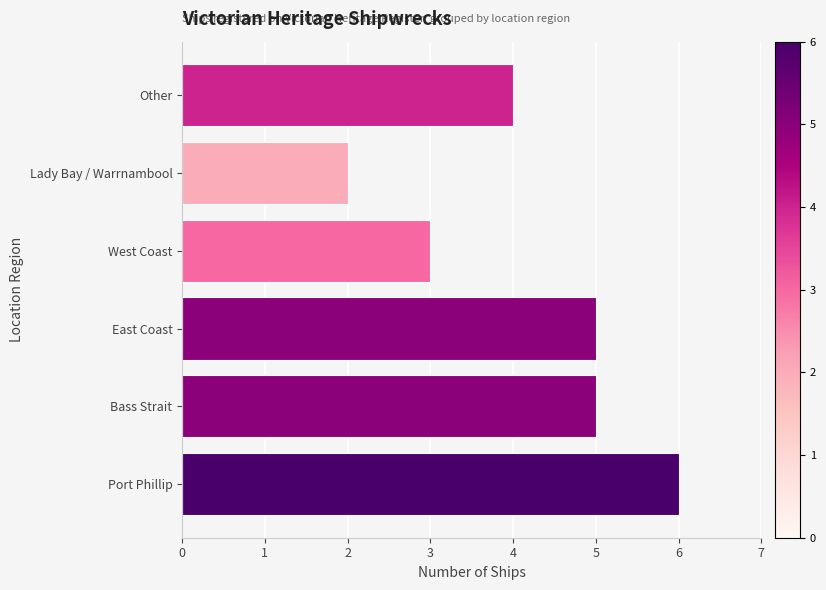

What is the sum of all values?

25